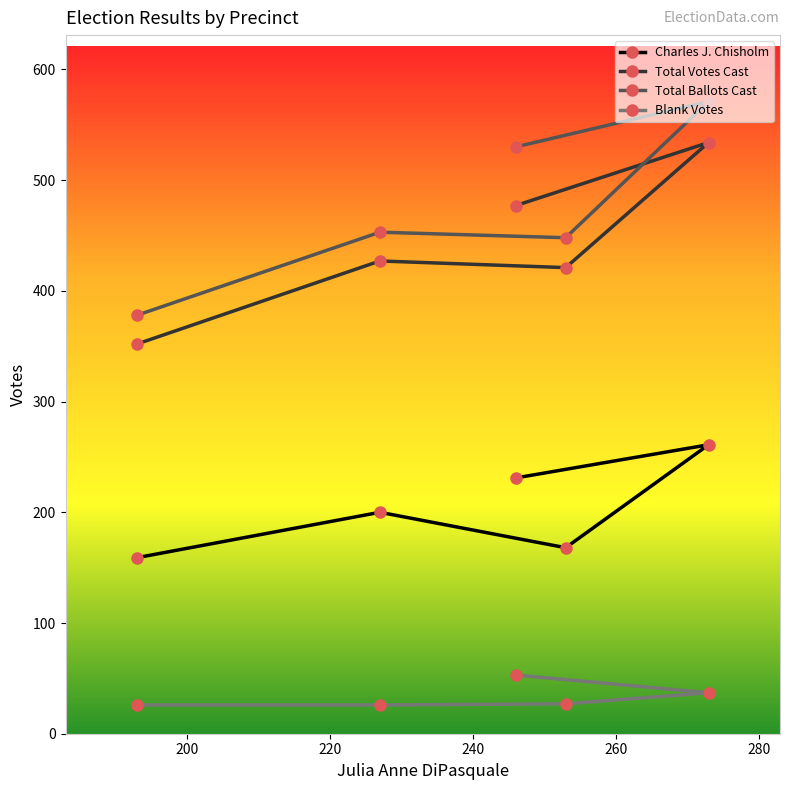

What is the value of the Total Votes Cast point at the 2nd from the left?

427